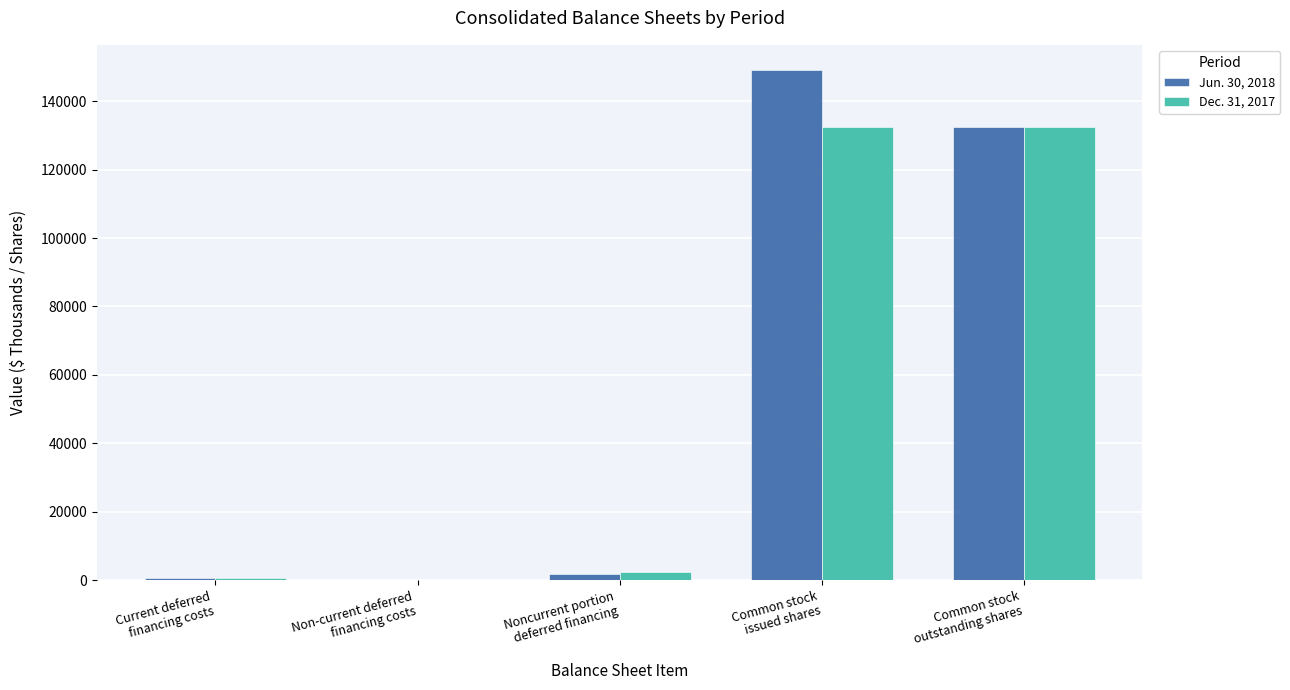

How many series are shown in this chart?

2